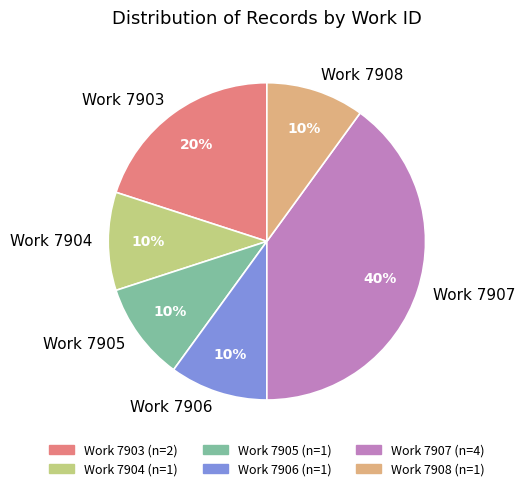

Approximately how many times larger is the value at Work 7905 compared to Work 7908?

1.0